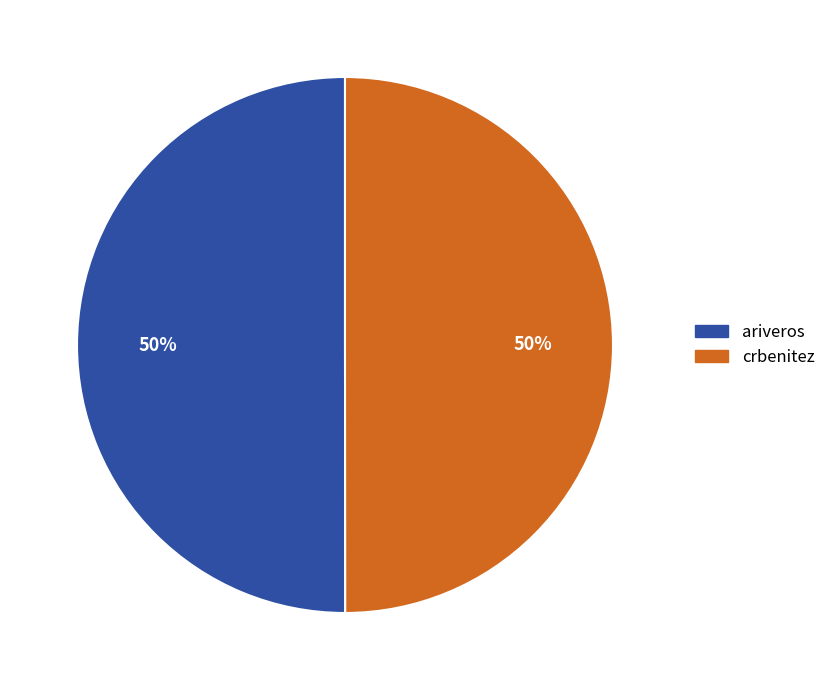

The ariveros slice represents 50% of the pie. True or false?

True